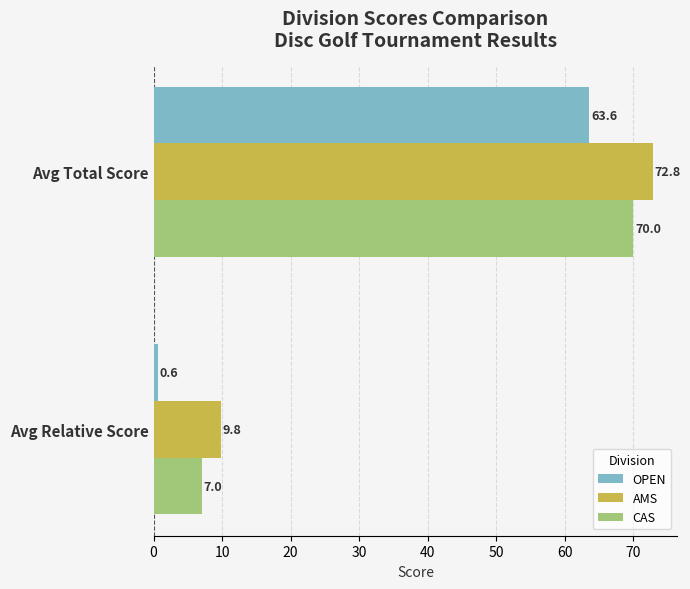

How many values in the AMS series are below 72?

1